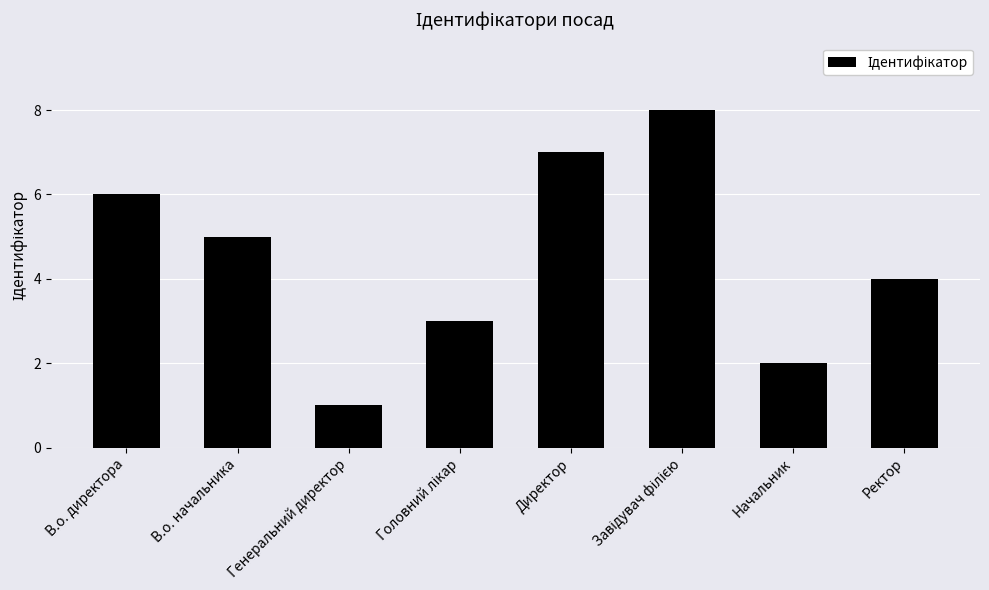

What position from the left is Генеральний директор?

3